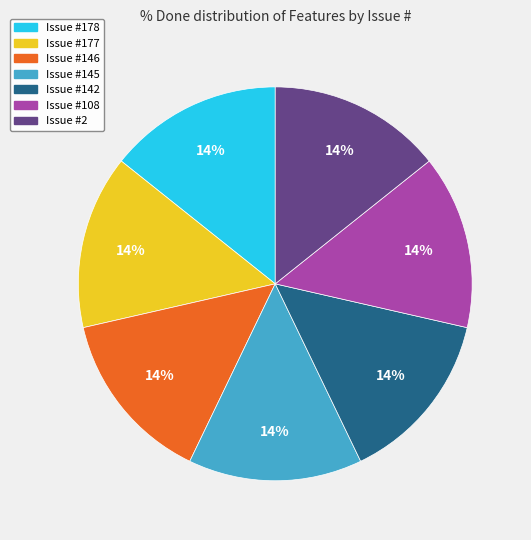

To the nearest percent, what is the average slice percentage?

14%